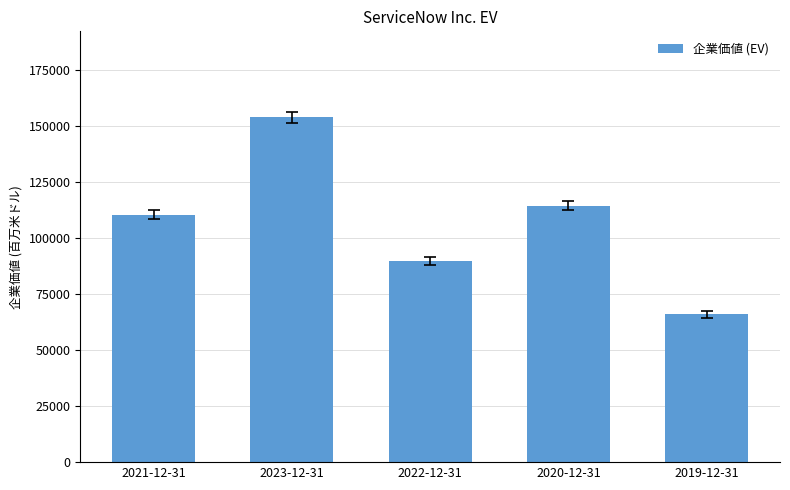

At which category does the chart reach its peak across all series?

2023-12-31